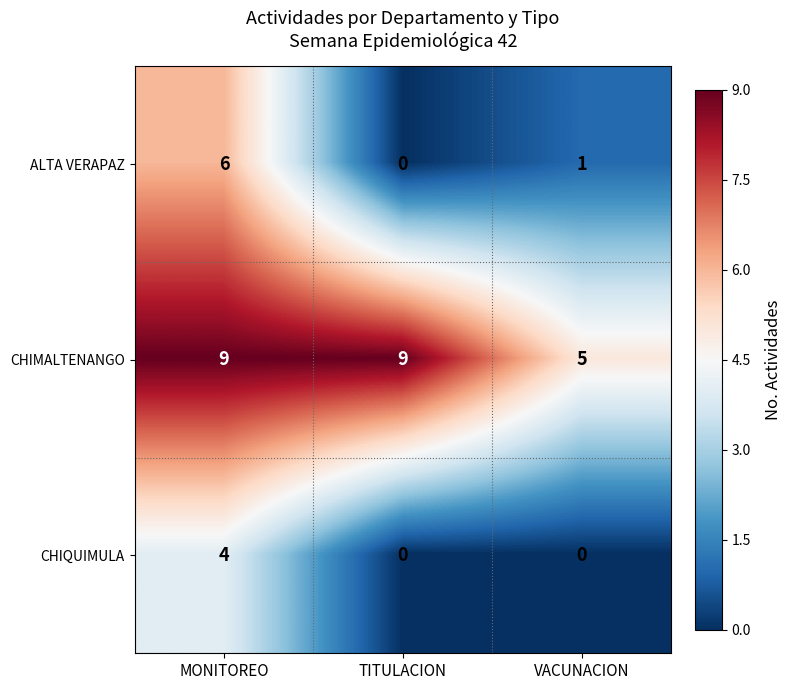

Which series changed the most between MONITOREO and VACUNACION?

ALTA VERAPAZ